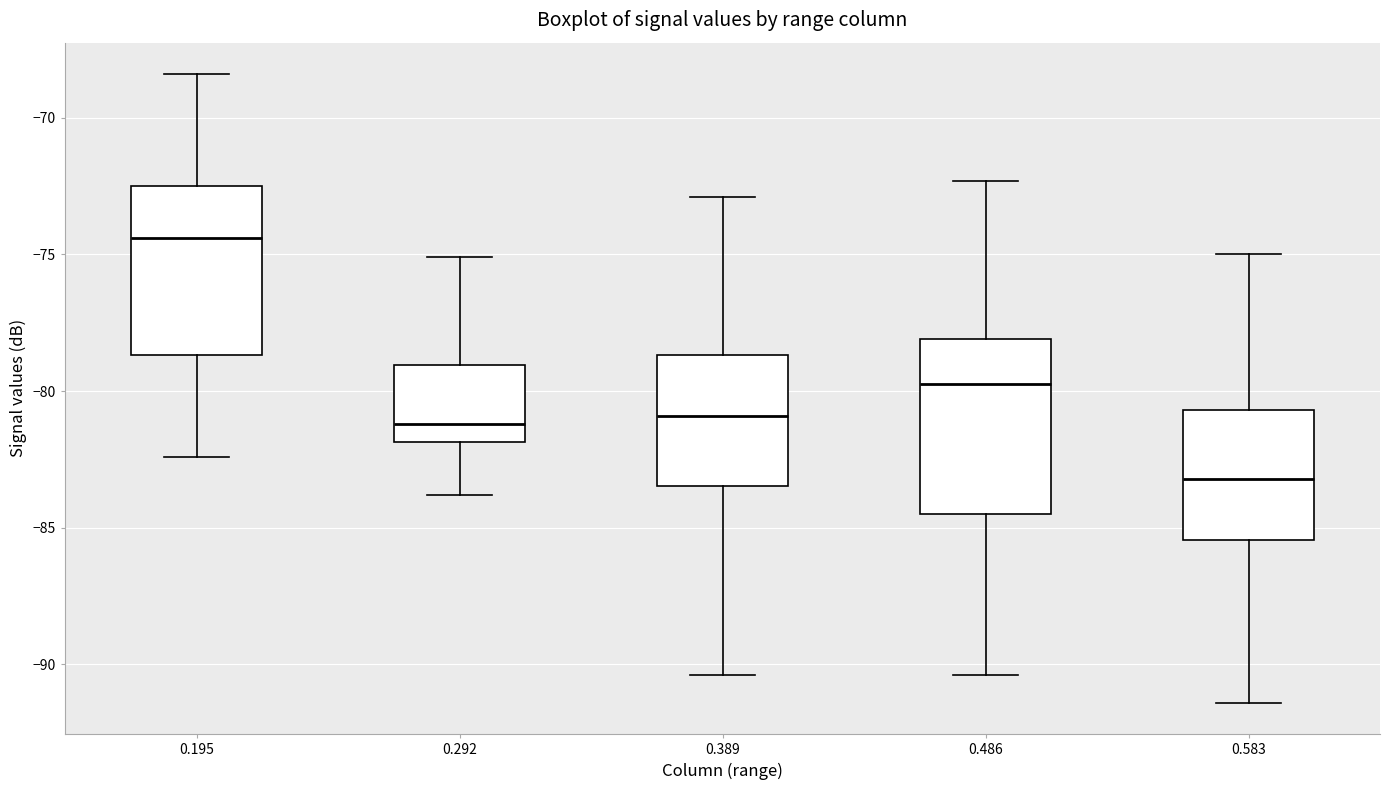

Reading left to right, read every box against the y-axis: the position of its median line, the range the box covers, and the ends of its whiskers. The values are not printed on the chart, so give them approximately, as read against the axis.

0.195: median -74.5, box -78.5 to -72.5, whiskers -82.5 to -68.5
0.292: median -81.0, box -82.0 to -79.0, whiskers -84.0 to -75.0
0.389: median -81.0, box -83.5 to -78.5, whiskers -90.5 to -73.0
0.486: median -79.5, box -84.5 to -78.0, whiskers -90.5 to -72.5
0.583: median -83.0, box -85.5 to -80.5, whiskers -91.5 to -75.0